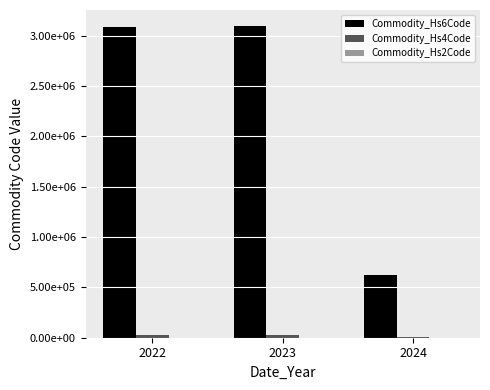

What is the average value of the Commodity_Hs6Code series?

2271952